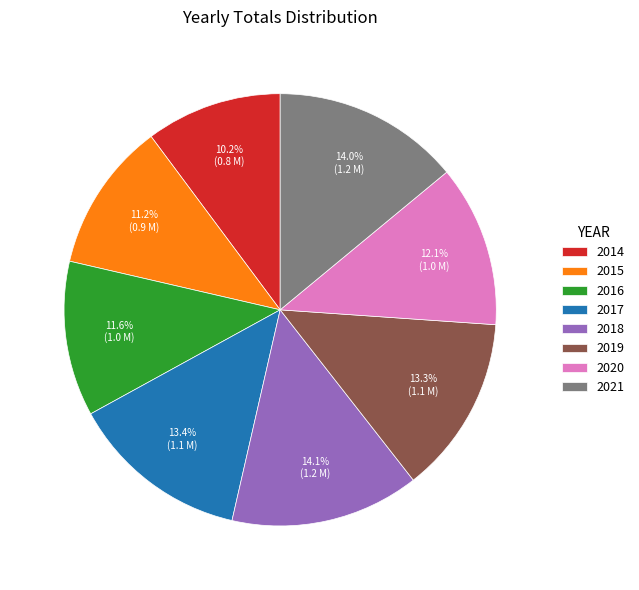

Which has a higher value, 2014 or 2017?

2017